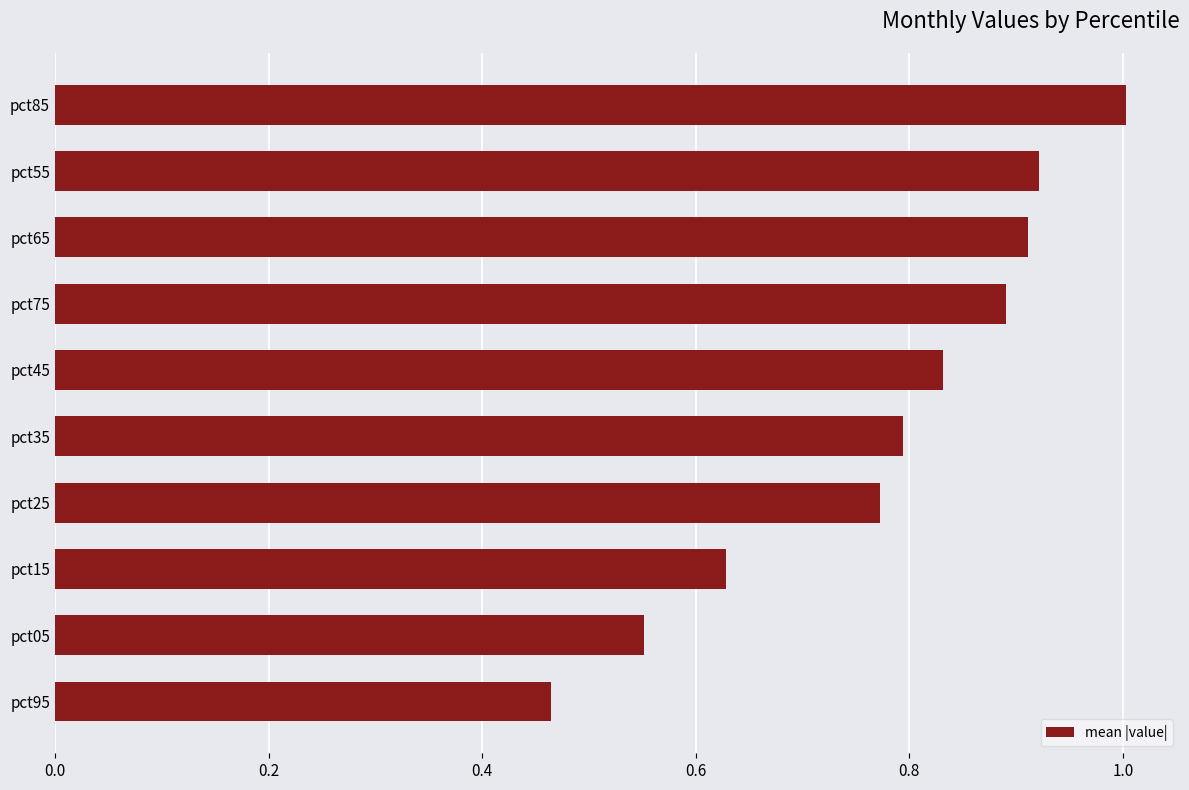

Which label corresponds to the smallest value in the chart?

pct95